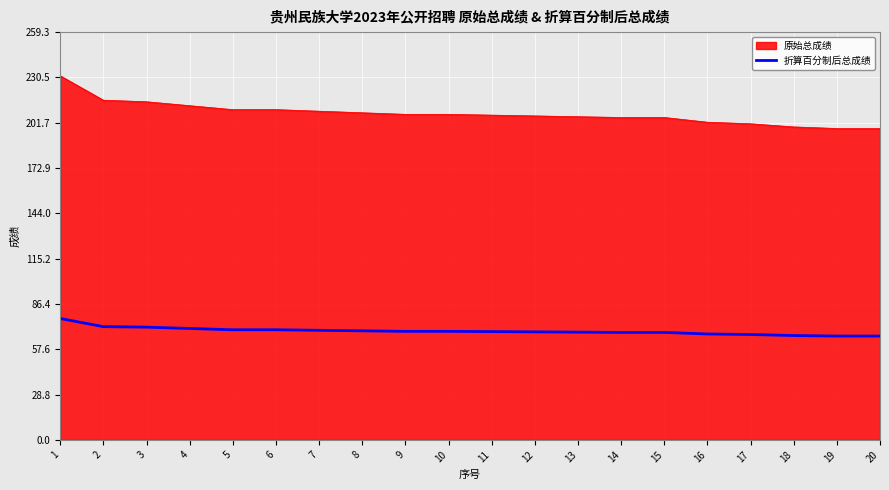

Rank the series by their average value, from lowest to highest.

折算百分制后总成绩, 原始总成绩